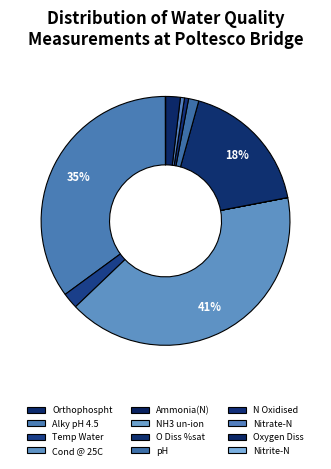

Combined, do Nitrate-N and Temp Water account for over 50%?

No